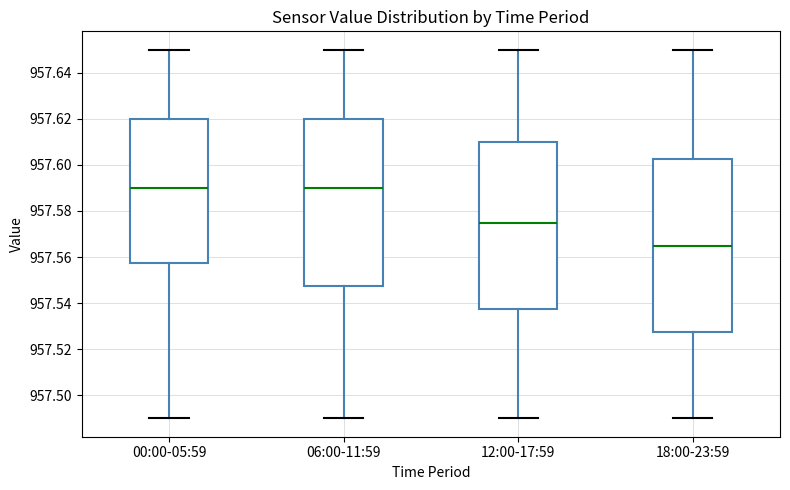

Reading left to right, read every box against the y-axis: the position of its median line, the range the box covers, and the ends of its whiskers. The values are not printed on the chart, so give them approximately, as read against the axis.

00:00-05:59: median 957.590, box 957.558 to 957.620, whiskers 957.490 to 957.650
06:00-11:59: median 957.590, box 957.548 to 957.620, whiskers 957.490 to 957.650
12:00-17:59: median 957.576, box 957.538 to 957.610, whiskers 957.490 to 957.650
18:00-23:59: median 957.566, box 957.528 to 957.602, whiskers 957.490 to 957.650